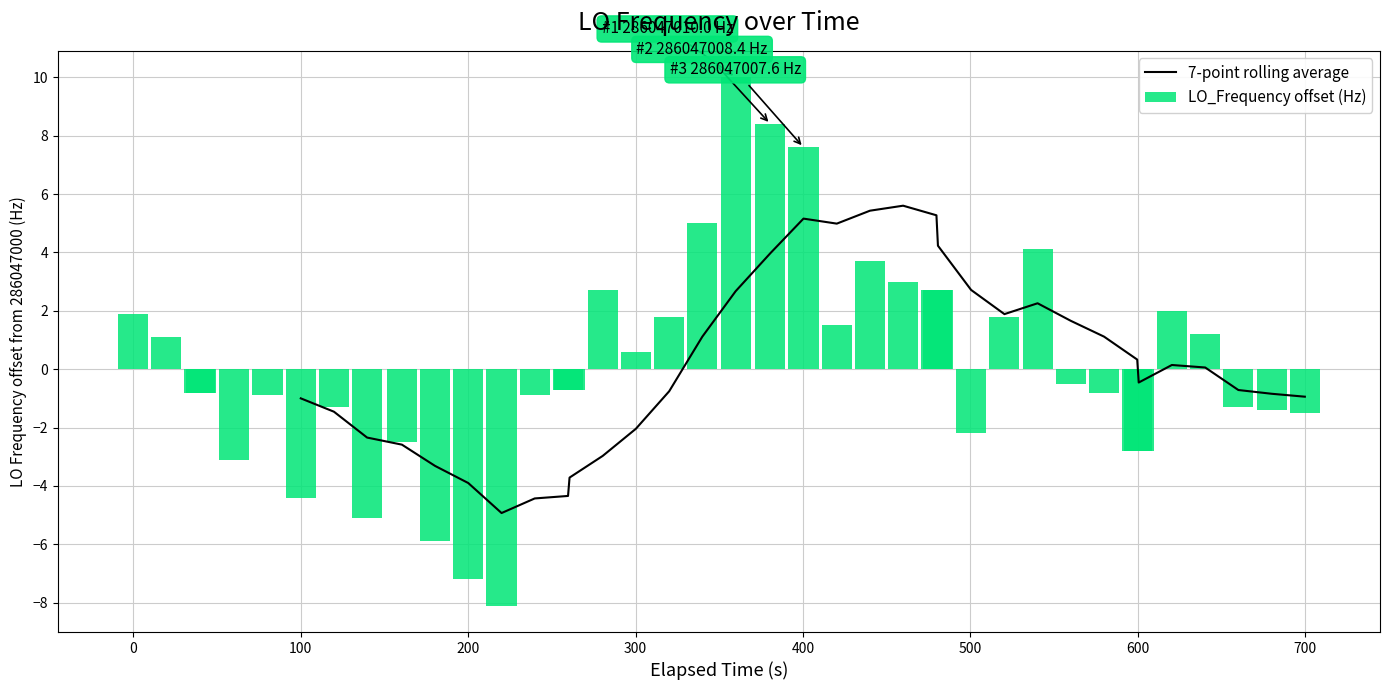

What is the sum of all LO_Frequency offset (Hz) values?

6.1